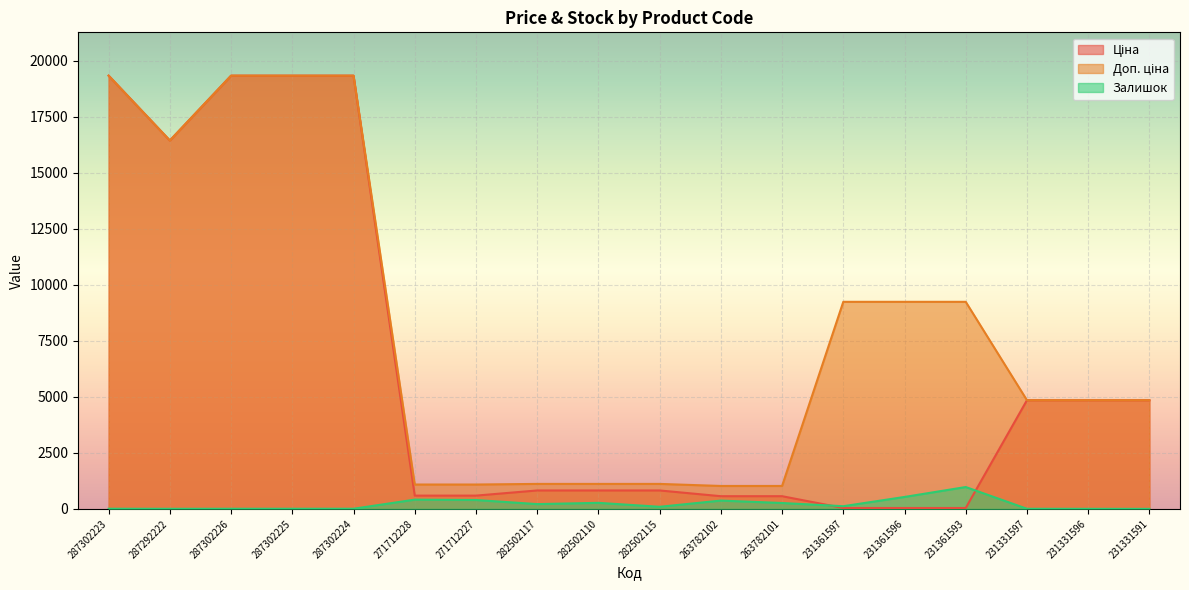

Which series changed the most between 231331597 and 231331596?

Залишок